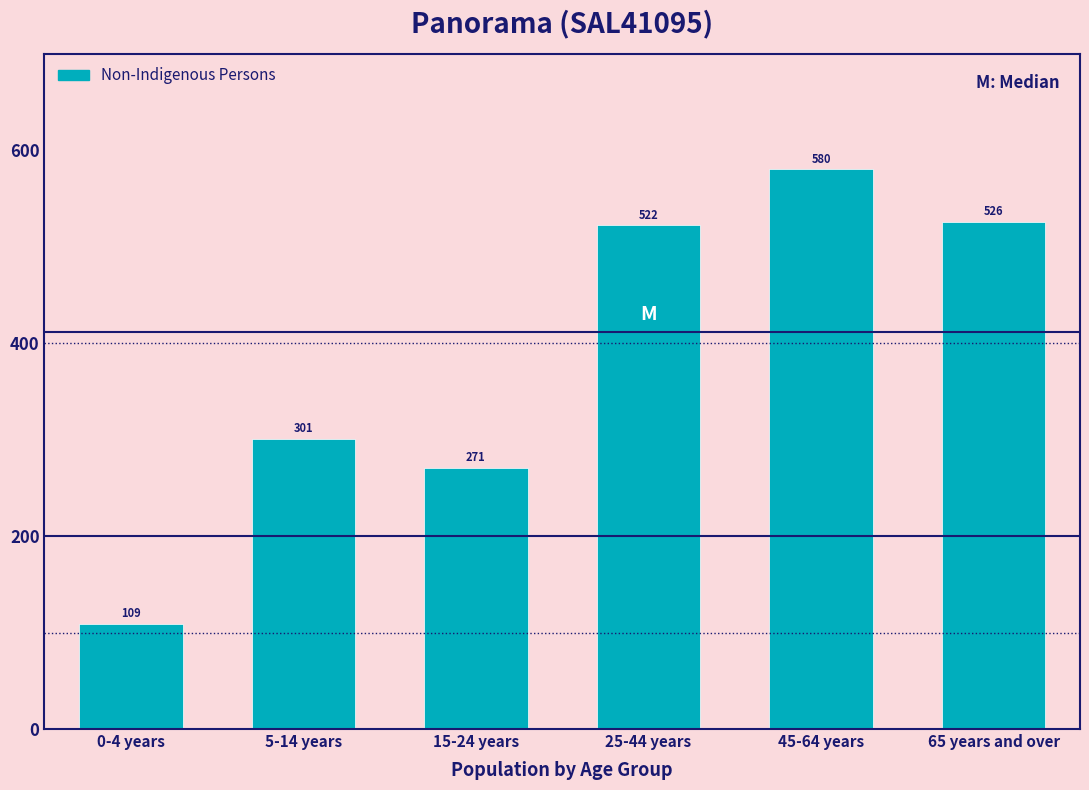

Reading left to right, transcribe all the data shown in this chart.

109	301	271	522	580	526